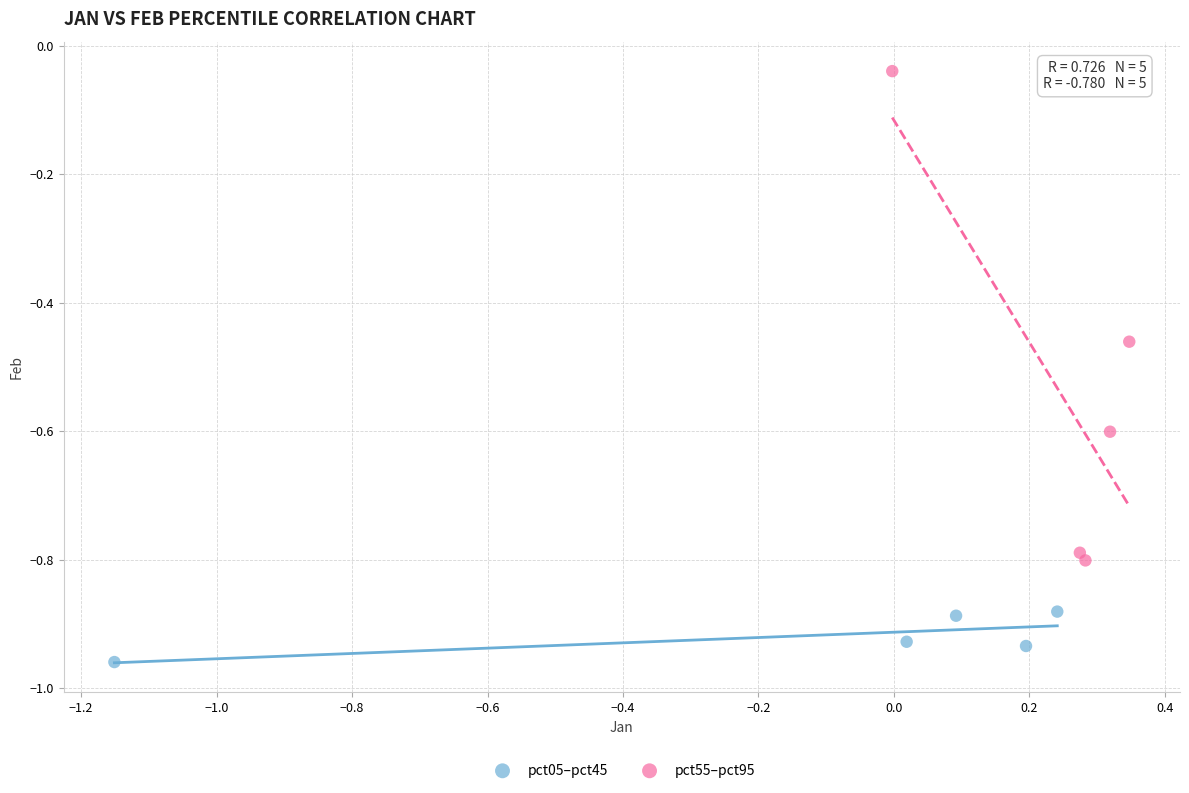

What are all the series names shown in the legend?

pct05–pct45, pct55–pct95